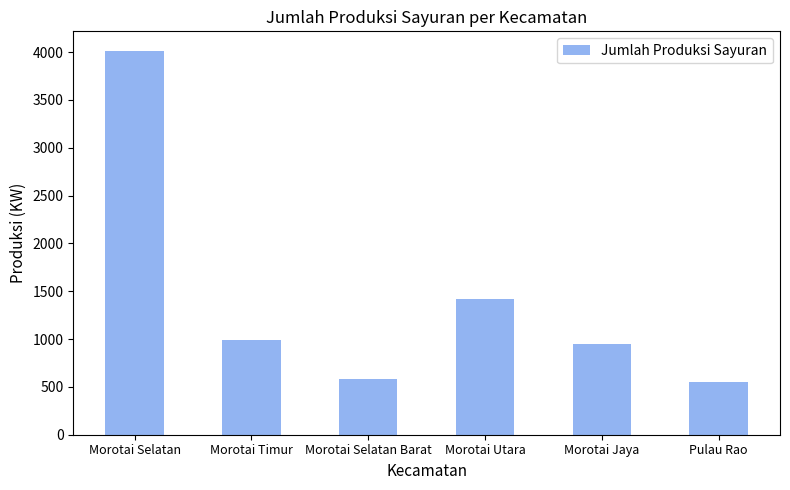

What is the smallest value displayed?

552